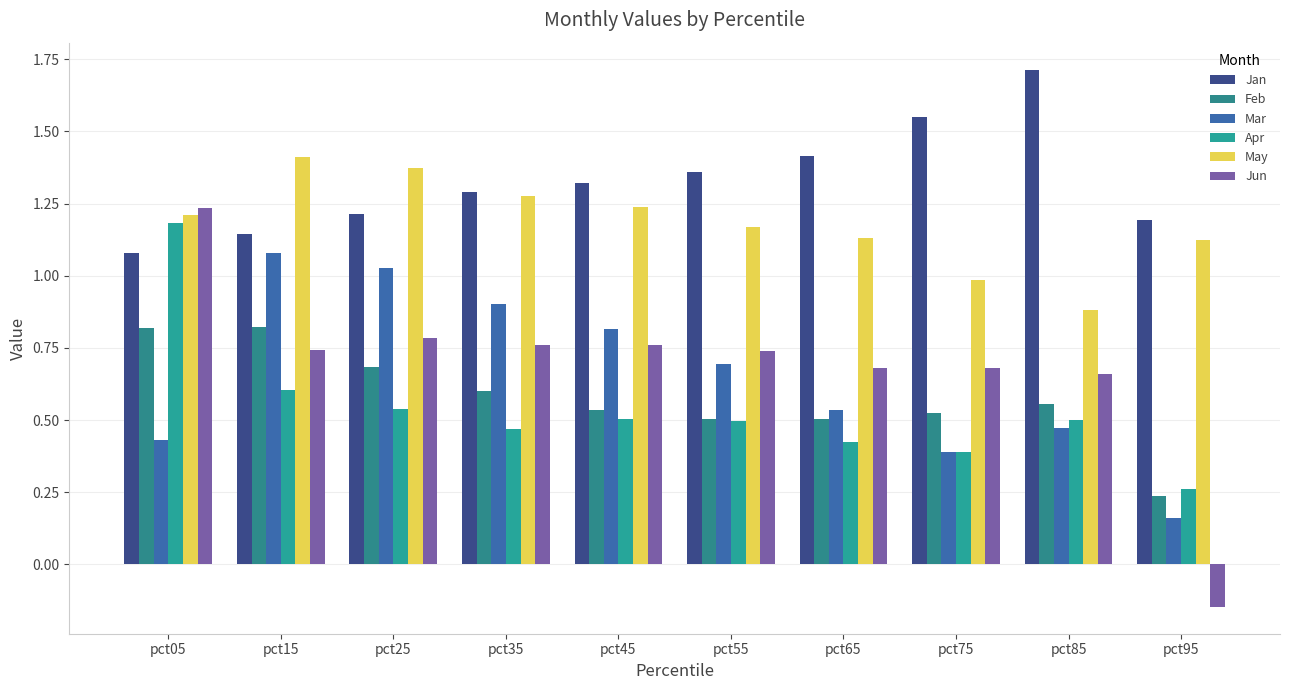

What is the total value across all series at pct25?

5.6